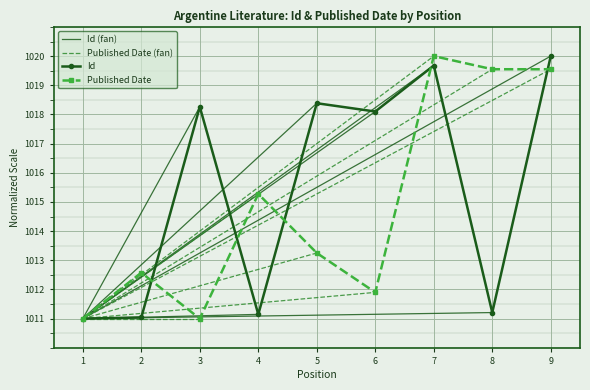

List the series in order of their peak value, highest first.

Id, Published Date